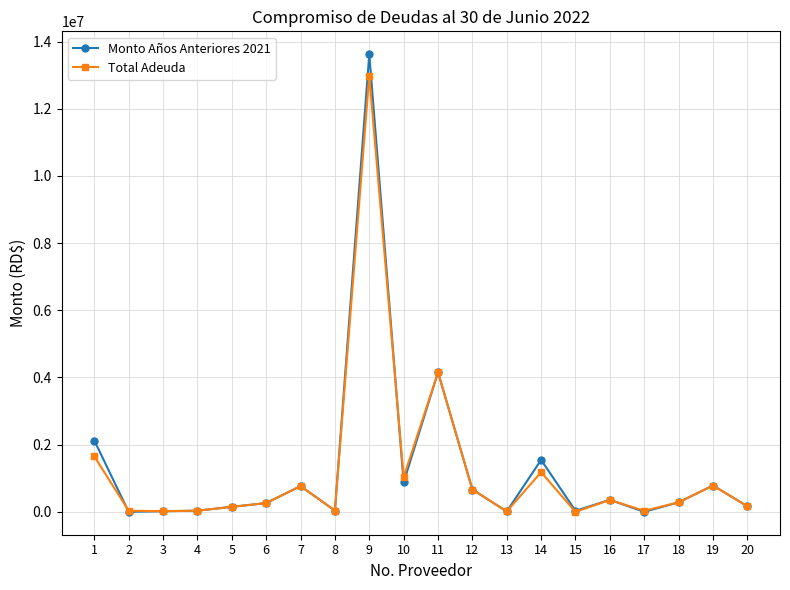

What is the value of the Monto Años Anteriores 2021 point at the 13th from the left?

12000.0